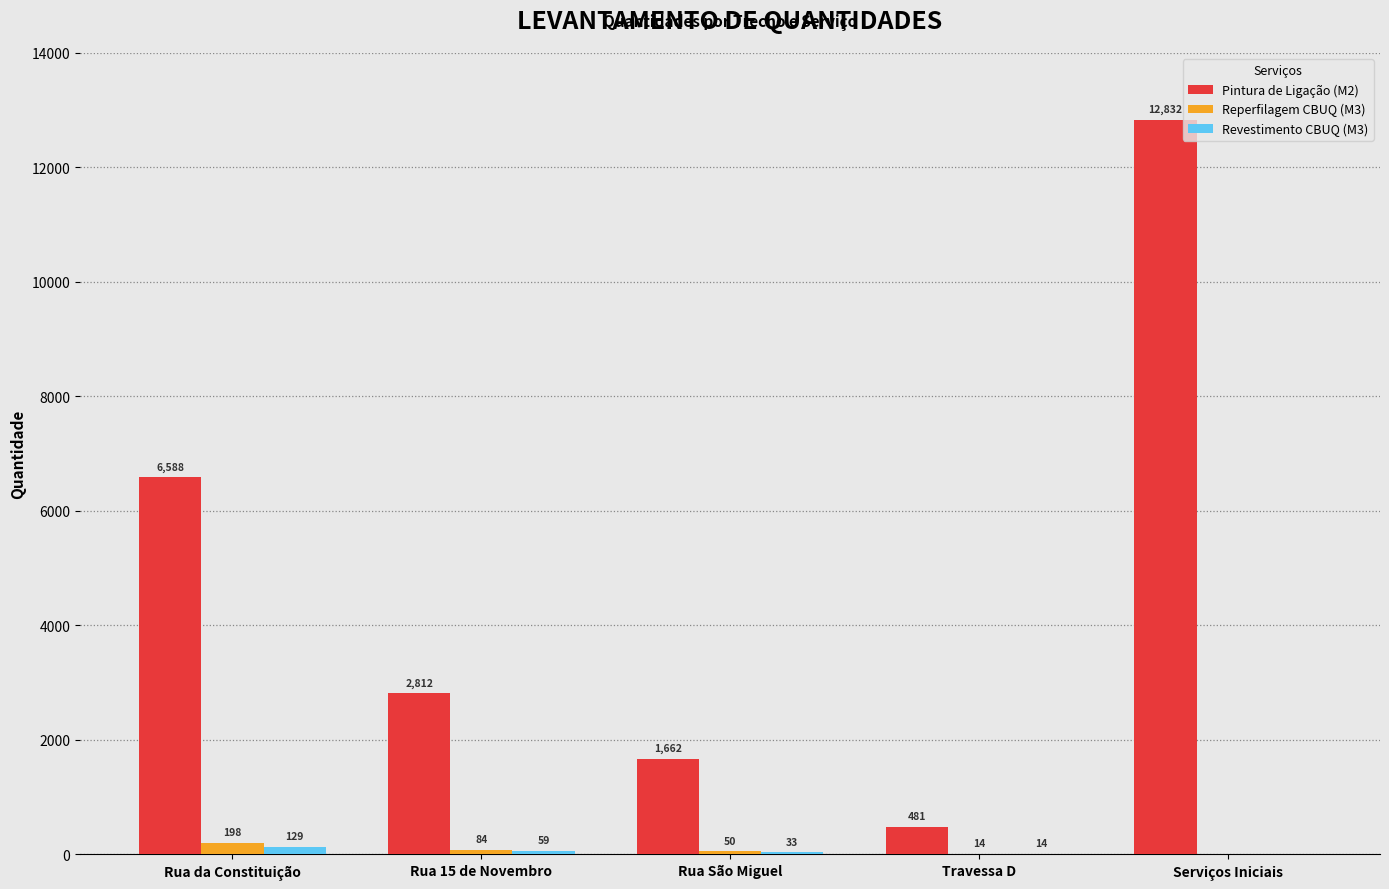

How many values in the Pintura de Ligação (M2) series exceed 2812?

3